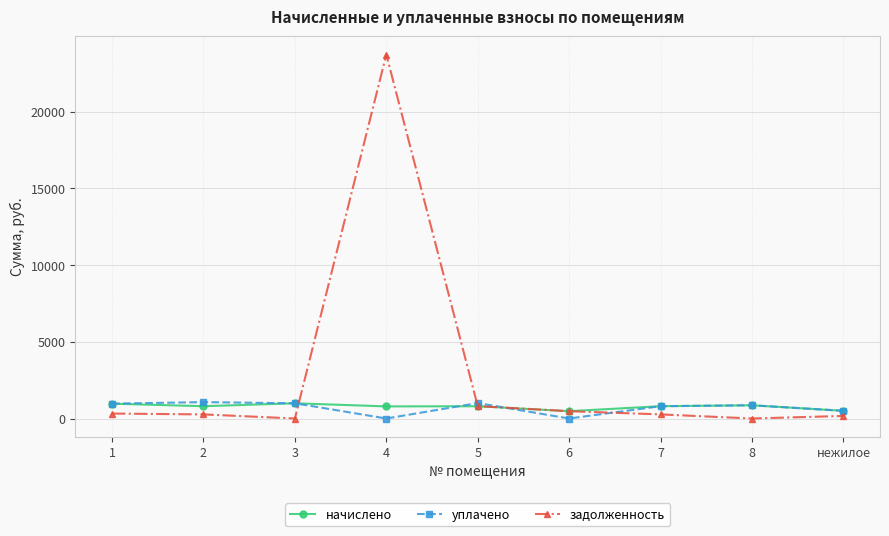

What is the value of the начислено point at the 7th from the left?

801.9